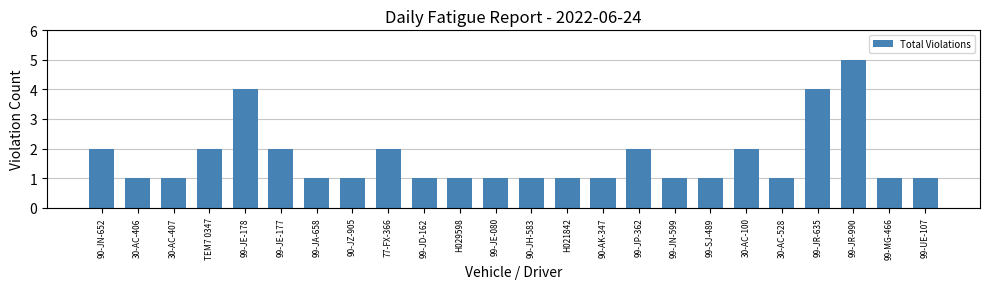

Are the bars grouped side by side (vs. stacked)?

No